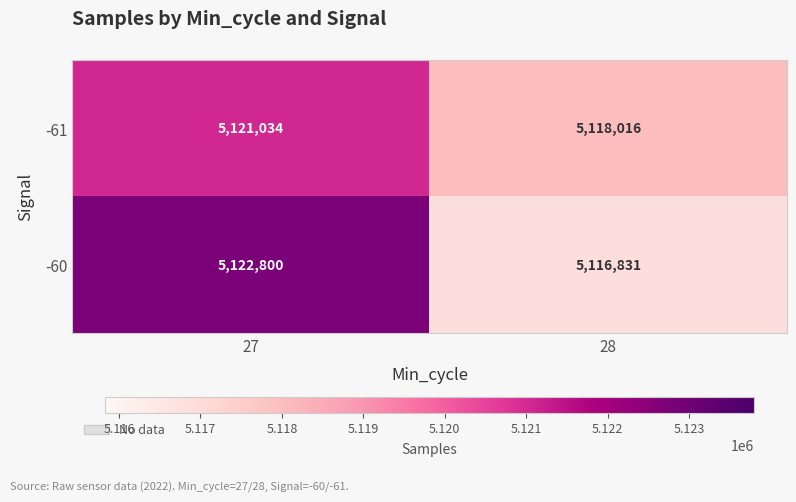

List the series in order of their overall mean, lowest first.

-61, -60